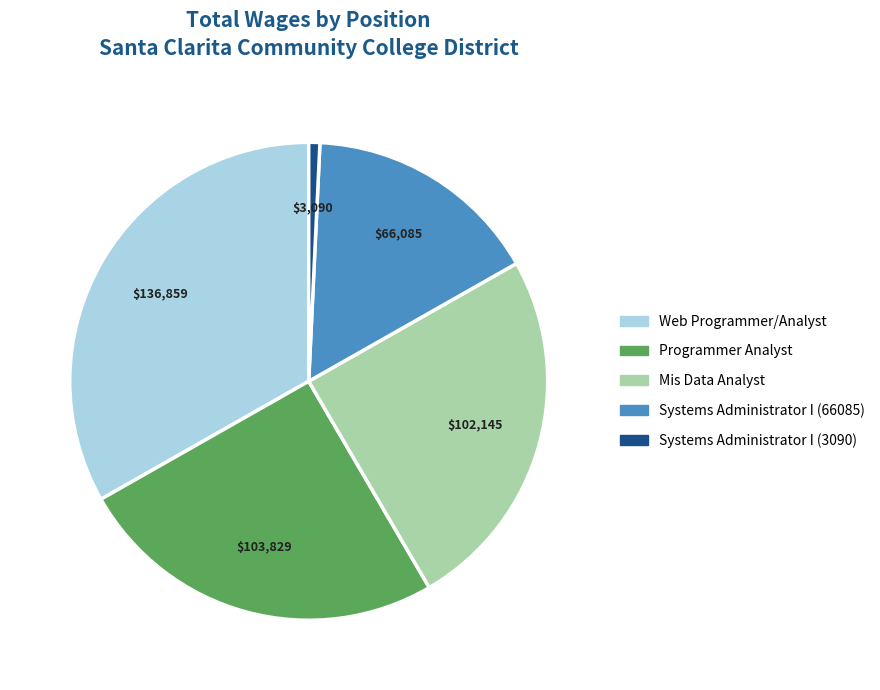

What is the smallest slice in the pie chart?

Systems Administrator I (3090)